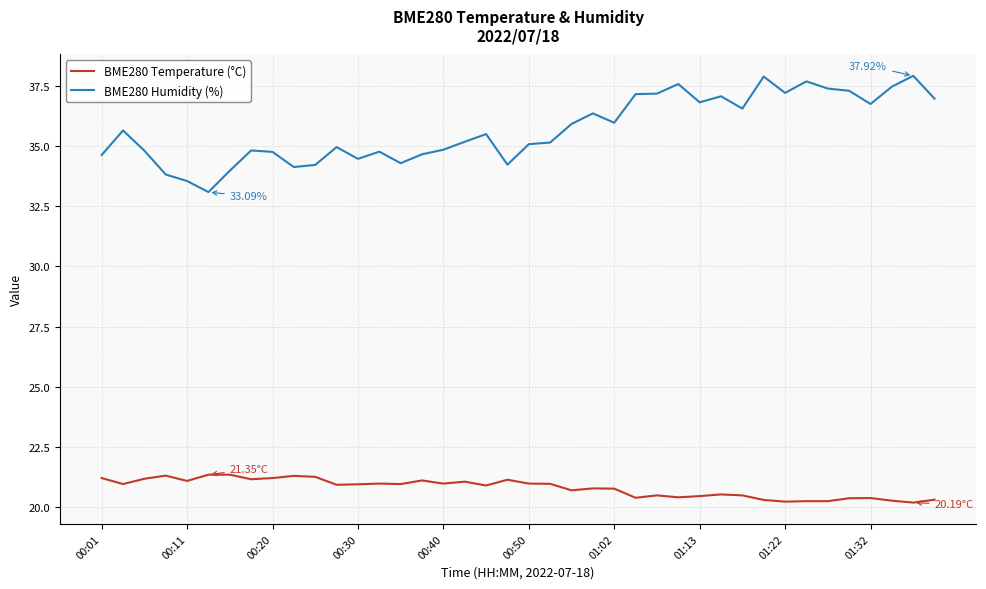

Does the chart have visible grid lines?

Yes